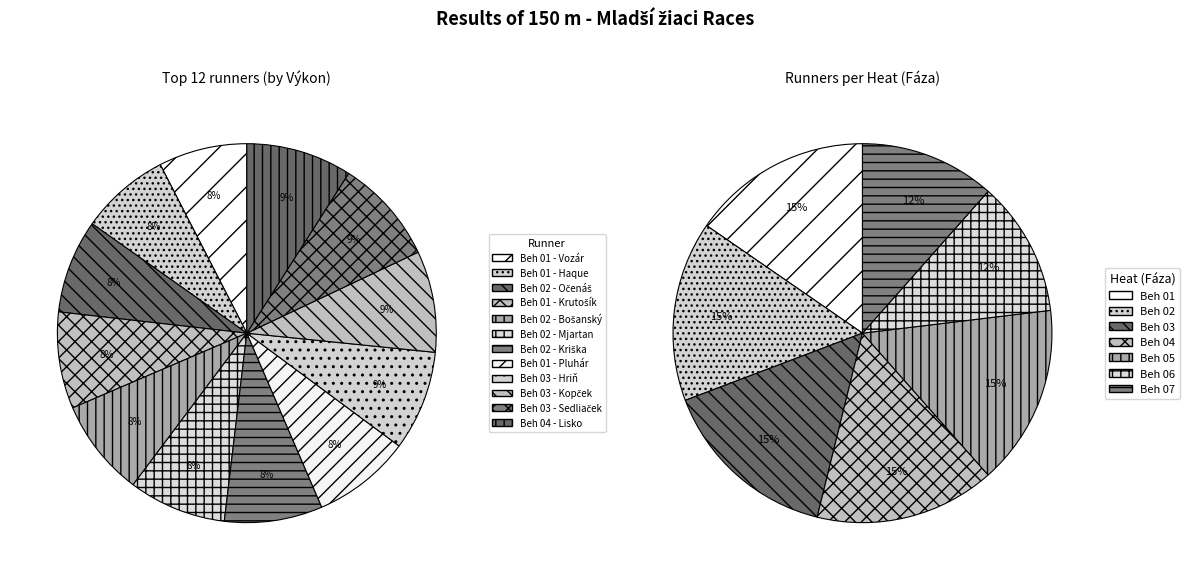

What portion of the pie excludes Beh 01 - Vozár?

92.4%